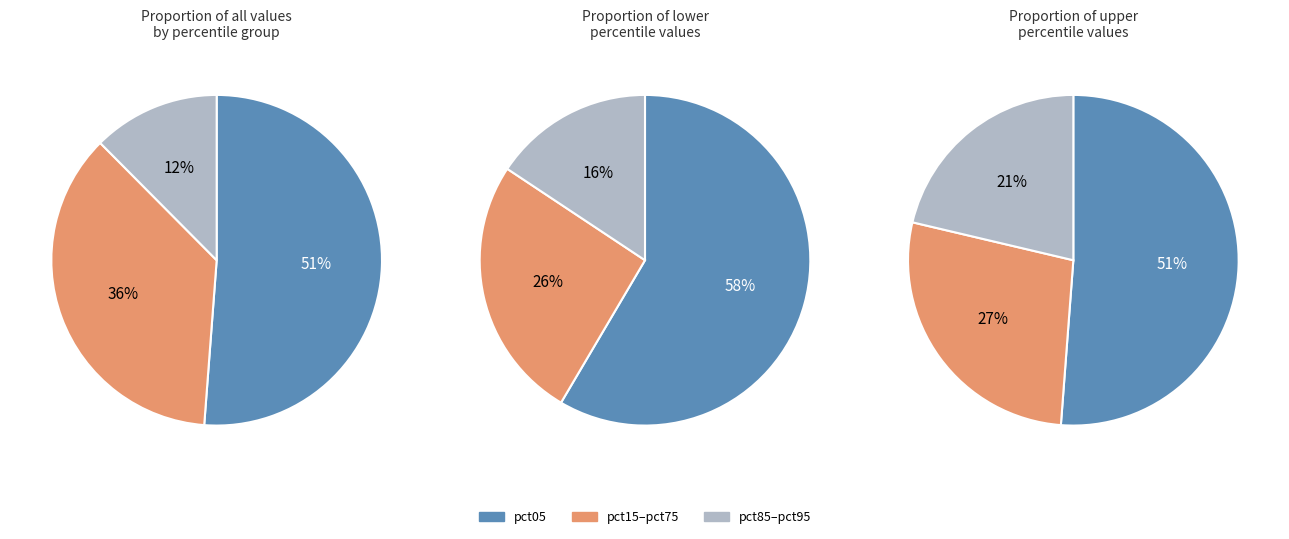

Does pct05 represent more than half of the total?

Yes